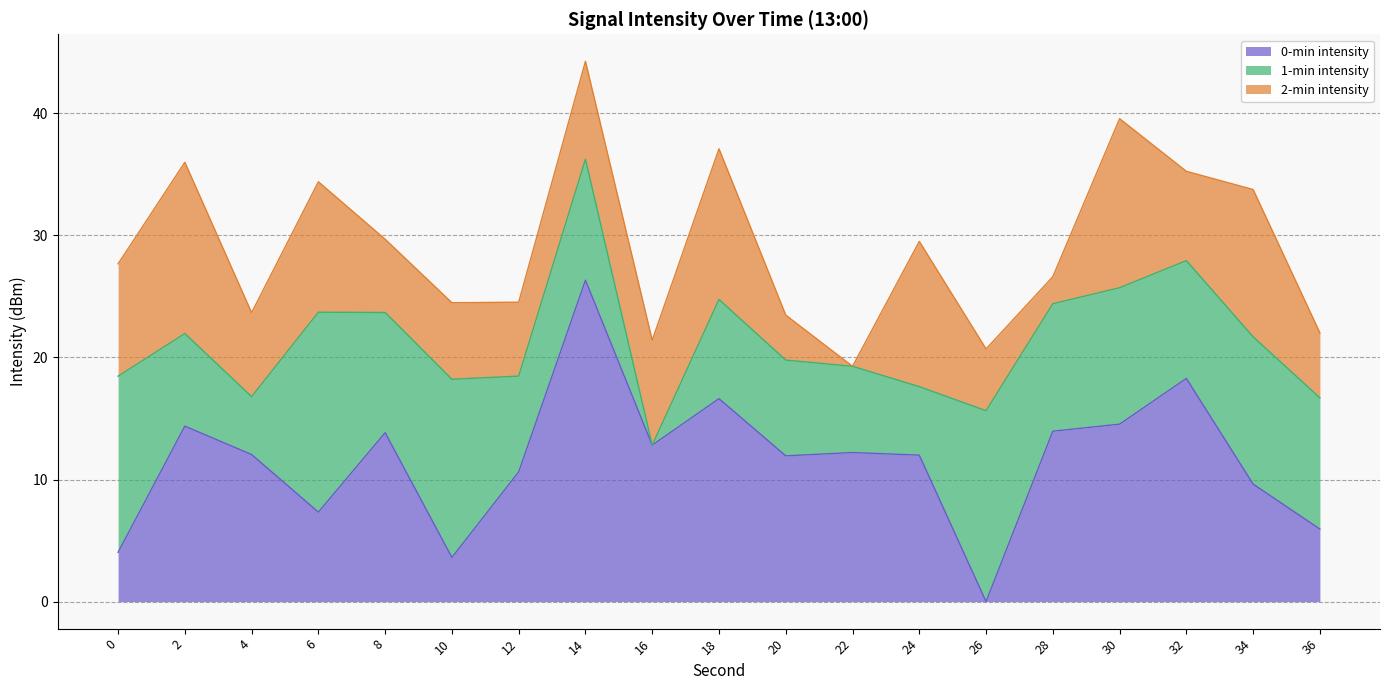

At which category is the sum across all series the highest?

14